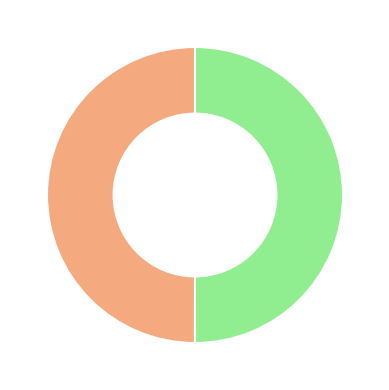

How many segments does this pie chart have?

2